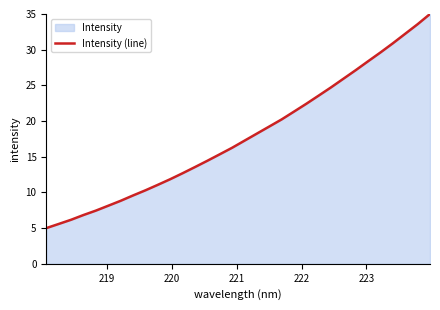

What is the difference between the maximum and minimum values?

30.0